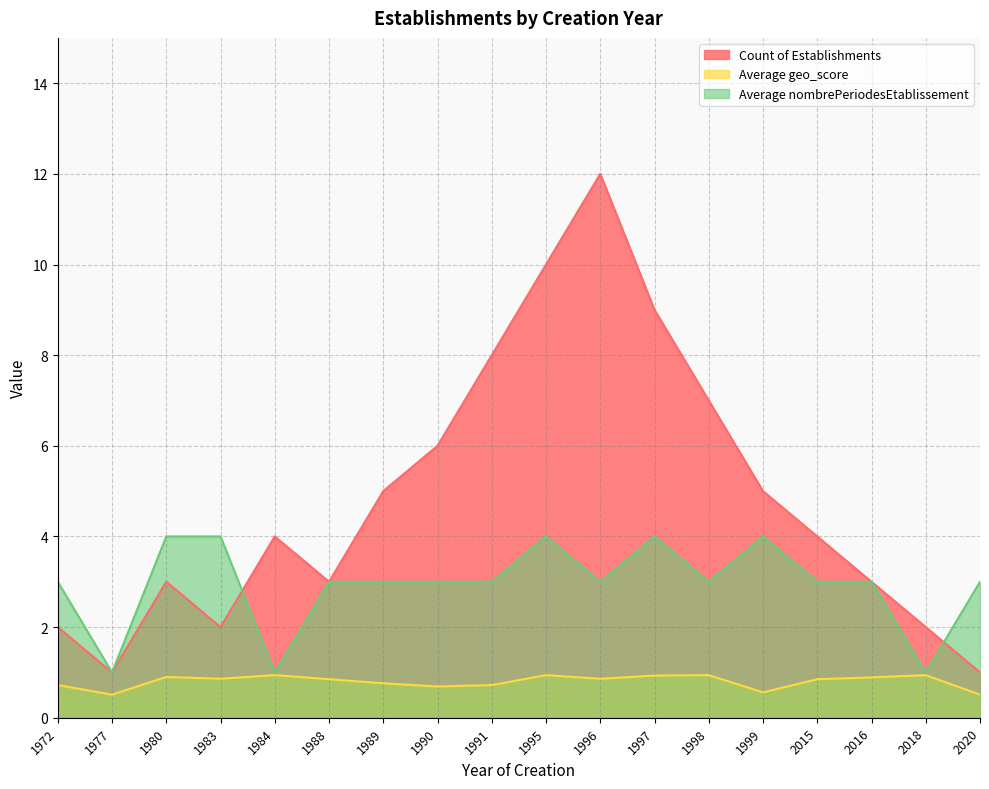

What is the maximum value for Count of Establishments?

12.0